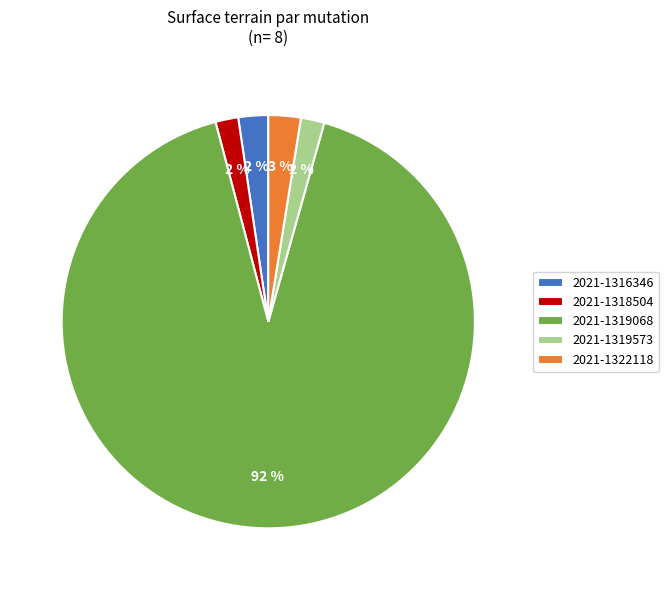

What is the majority slice?

2021-1319068